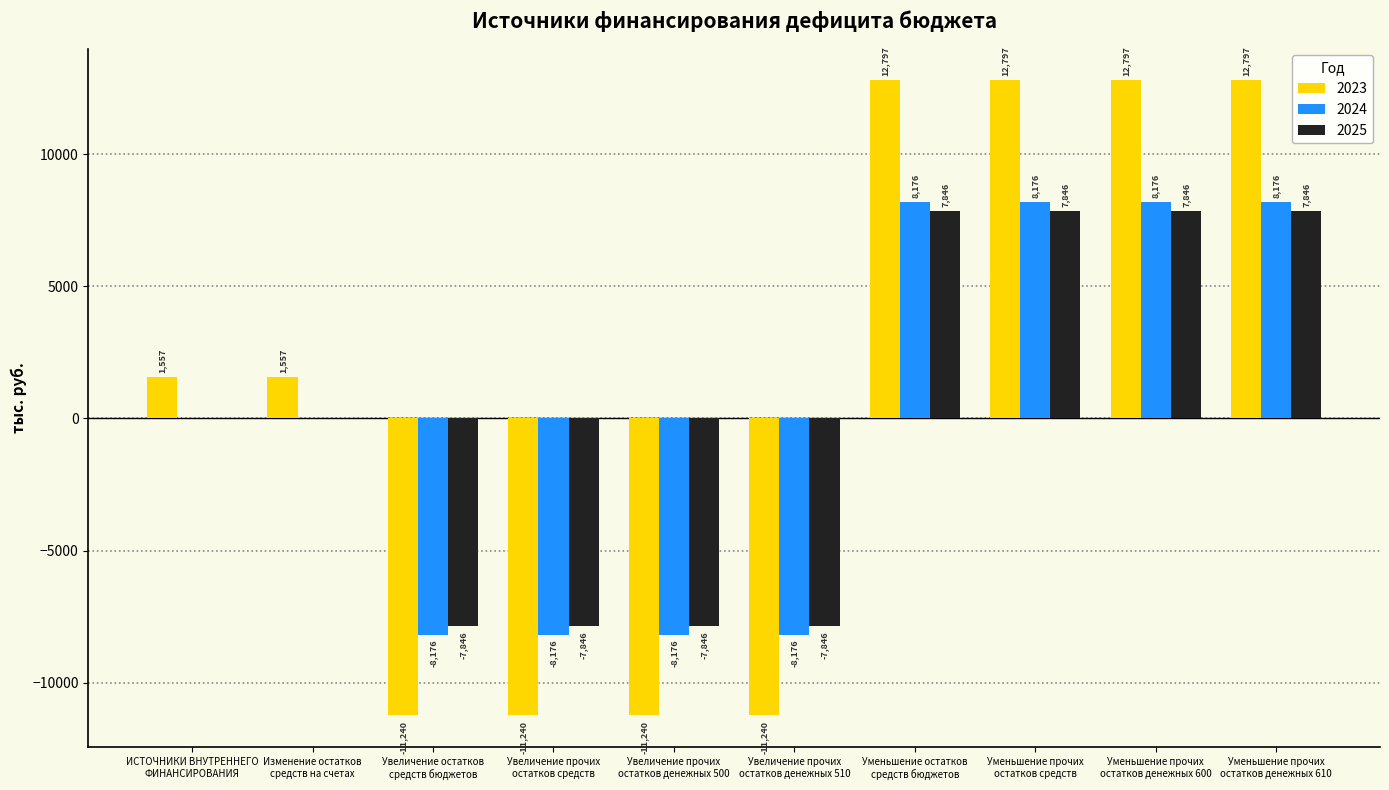

What is the maximum value shown in the chart?

12796.6